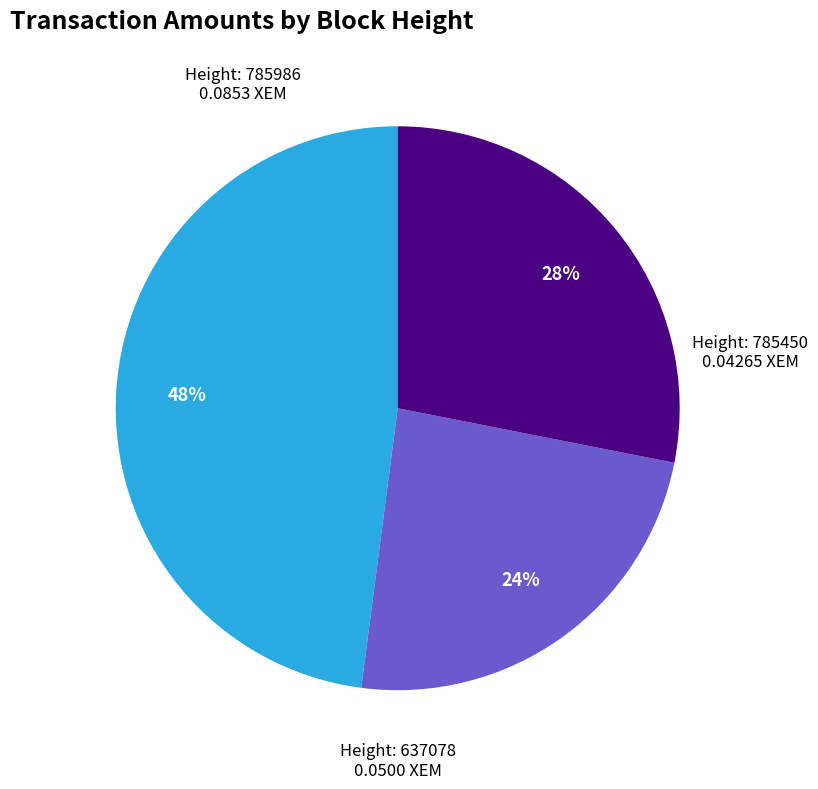

Is there any slice that represents more than half of the pie?

No